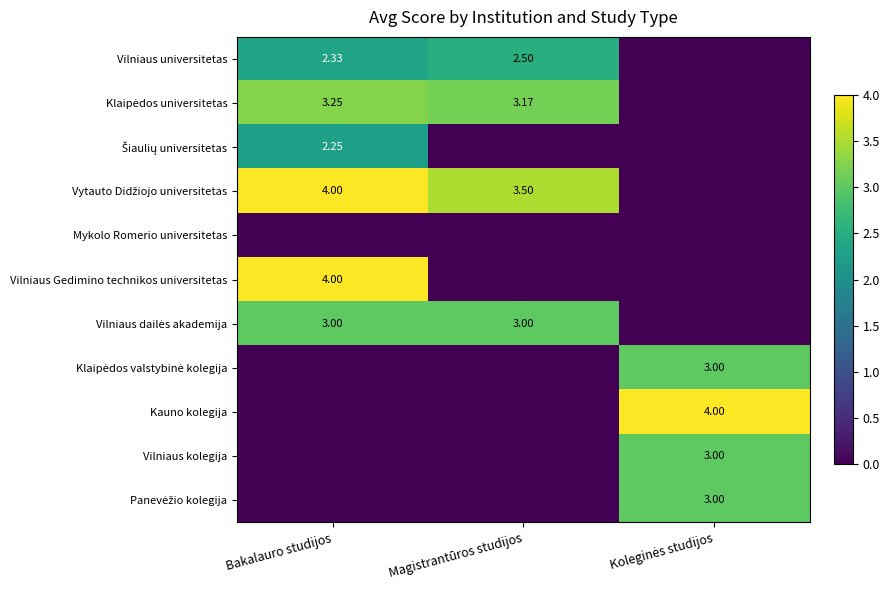

Rank the categories by Klaipėdos universitetas value from lowest to highest.

Koleginės studijos, Magistrantūros studijos, Bakalauro studijos